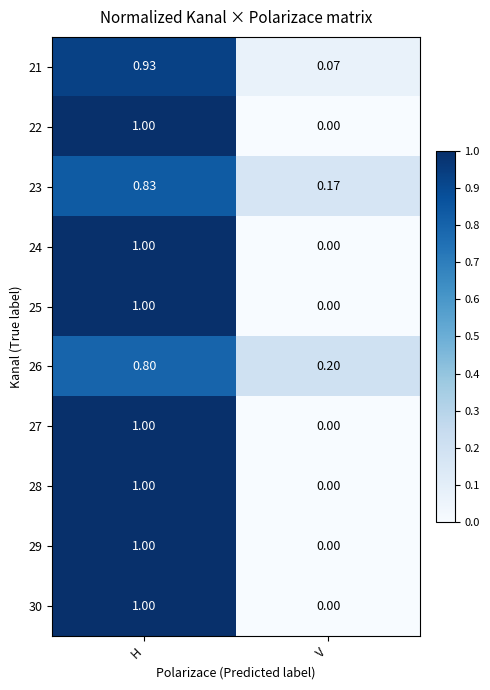

Which label corresponds to the largest value in the chart?

H